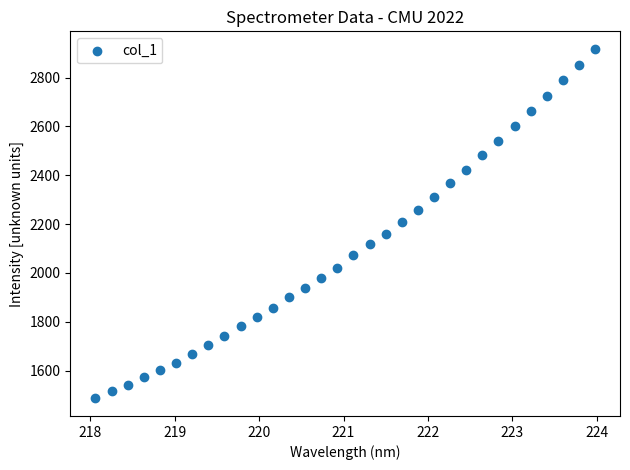

What is the range of X values (max minus min)?

5.9